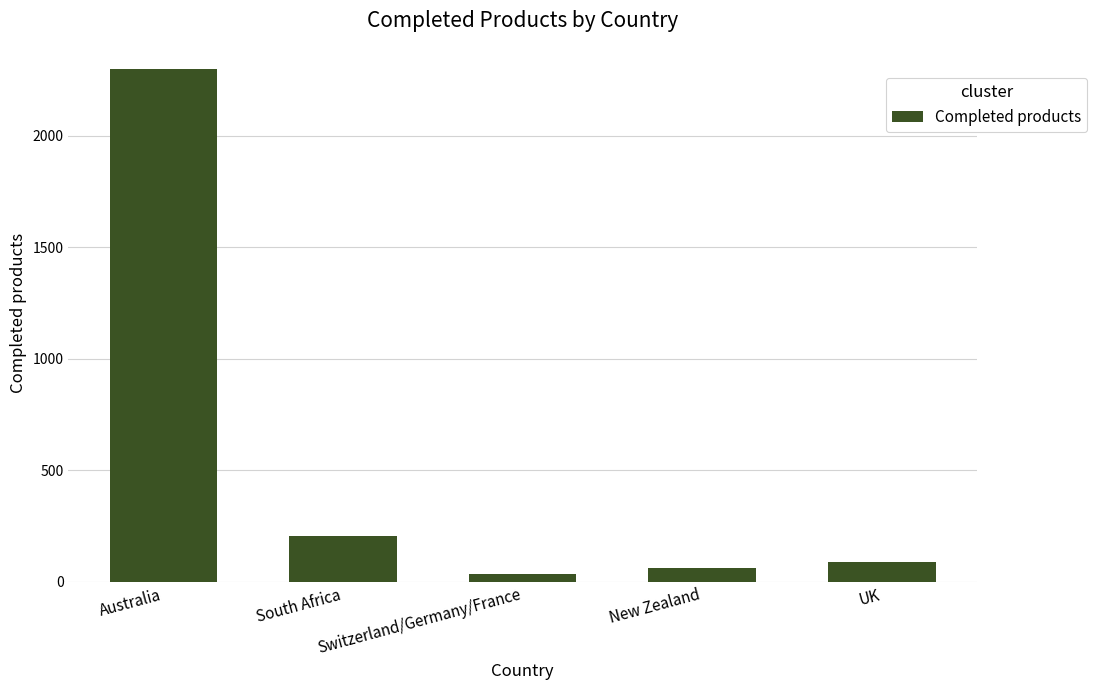

What is the value of the 5th bar from the left?

91